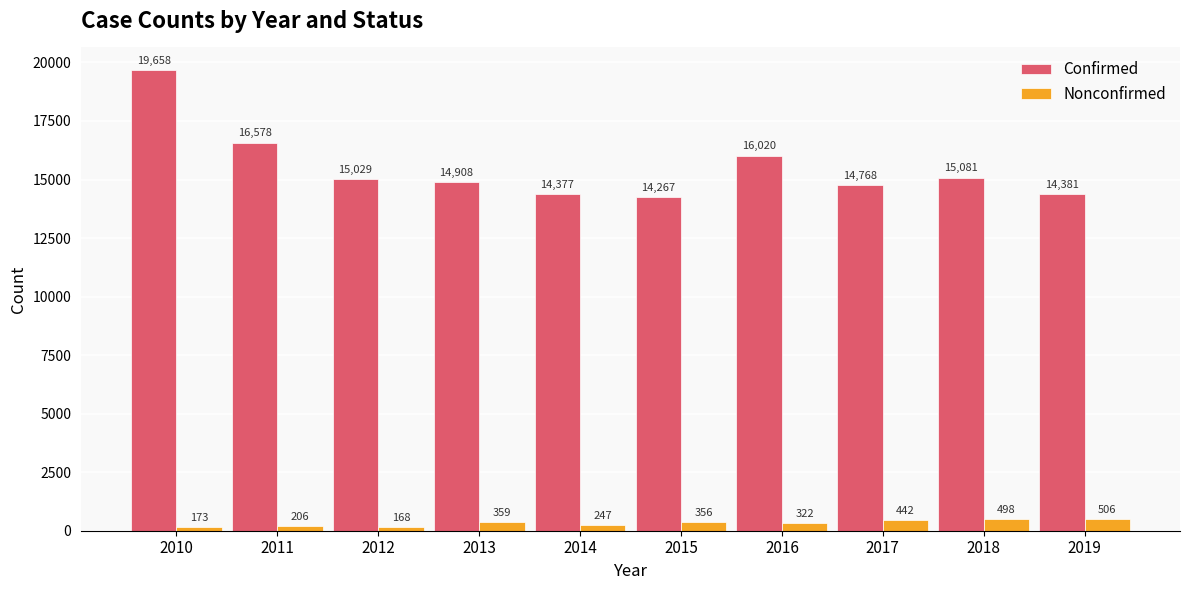

At which category is the sum across all series the highest?

2010